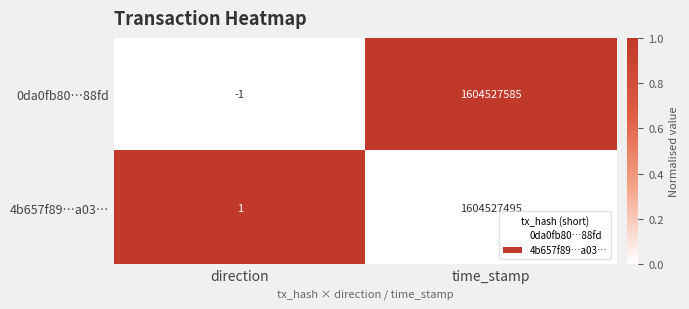

What is the total value across all series at time_stamp?

3209055080